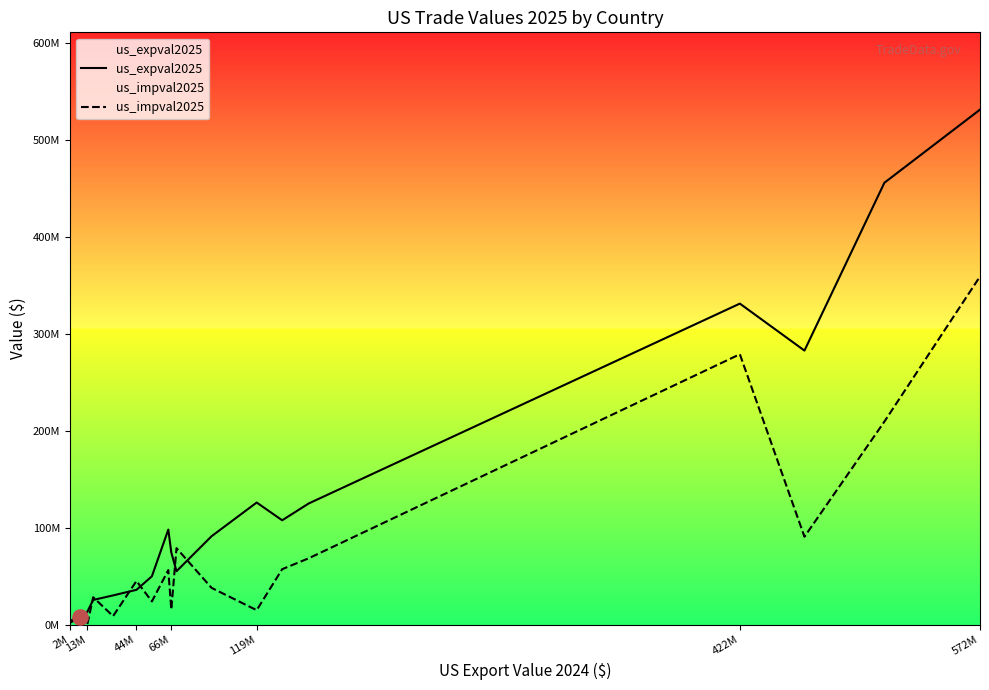

Which series reaches the maximum Y coordinate?

us_expval2025